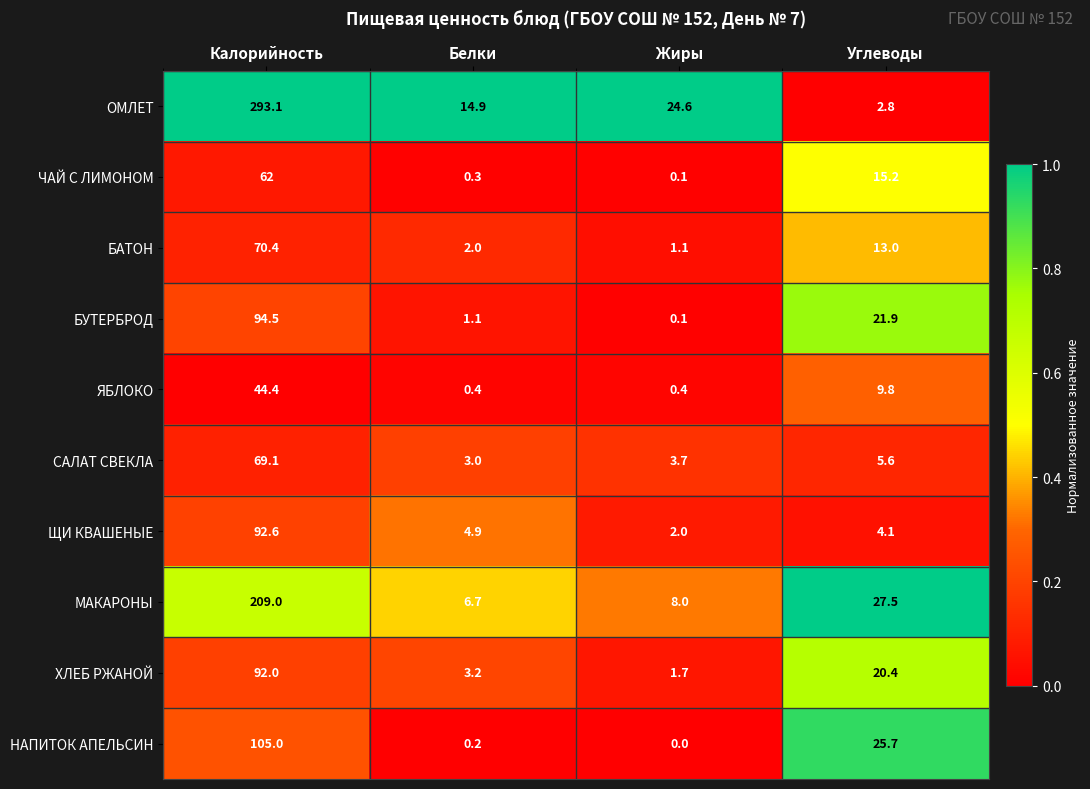

What is the difference between the НАПИТОК АПЕЛЬСИН values at Углеводы and Жиры?

25.7